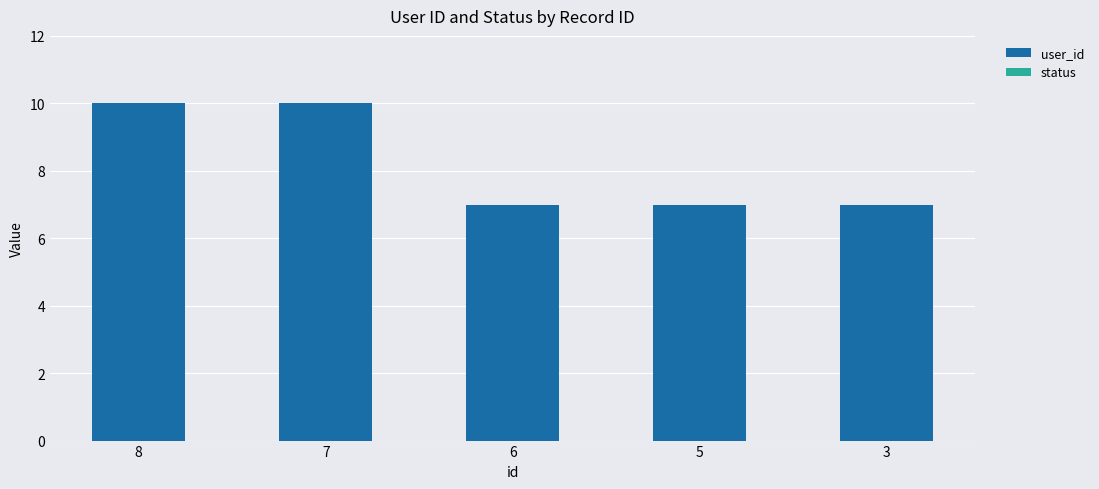

What is the sum of all values?

41